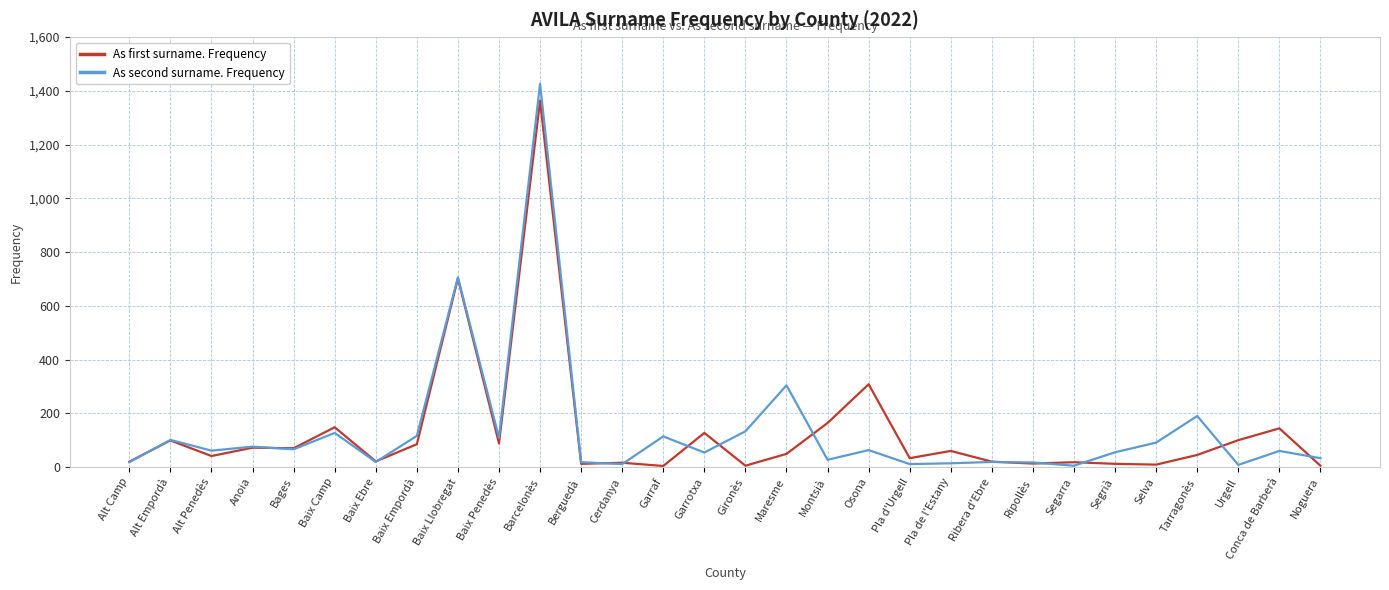

At how many categories does at least one series exceed 887?

1